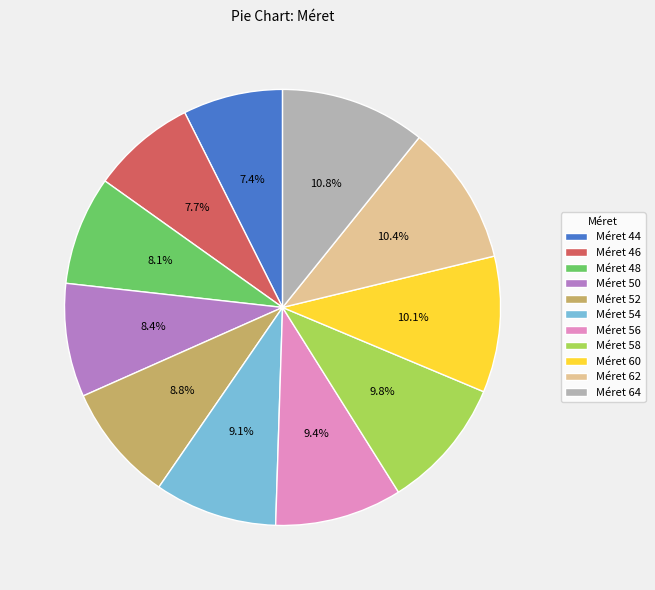

Is the sum of Méret 60 and Méret 46 greater than half?

No